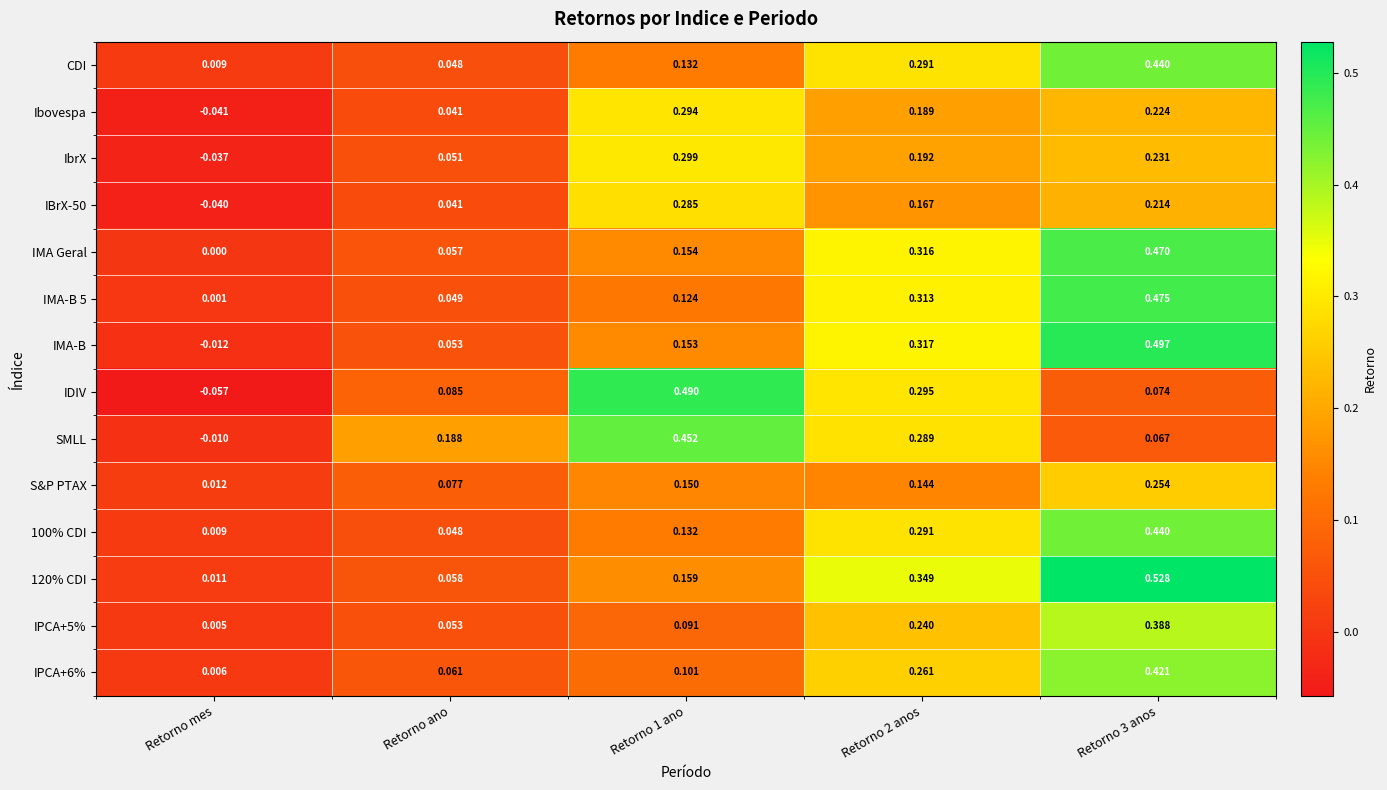

Which series has the widest spread of values?

IDIV